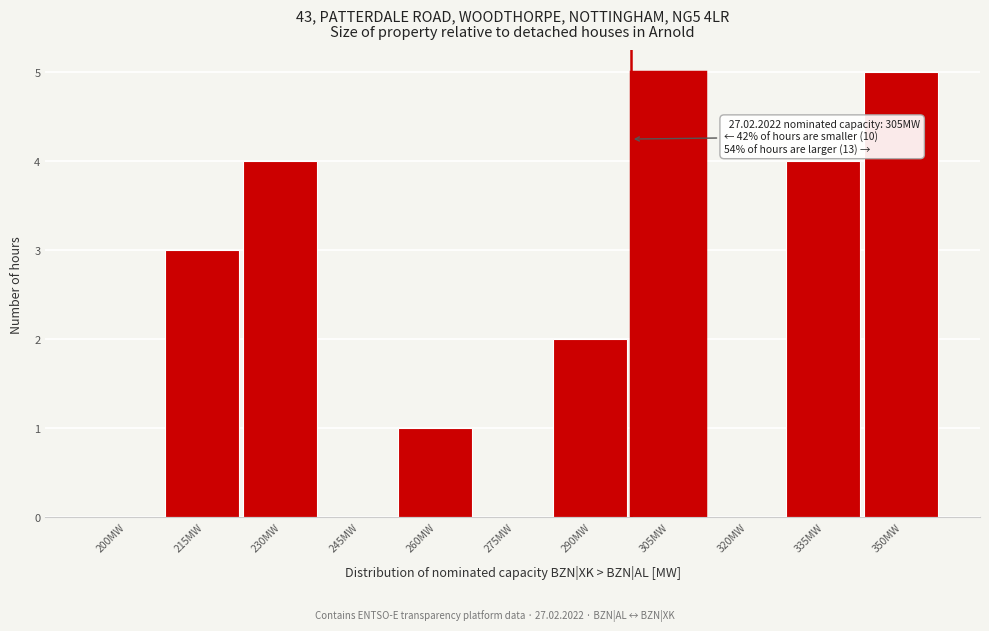

Reading left to right, what are all the values shown in this chart?

200MW=0	215MW=3	230MW=4	245MW=0	260MW=1	275MW=0	290MW=2	305MW=5	320MW=0	335MW=4	350MW=5